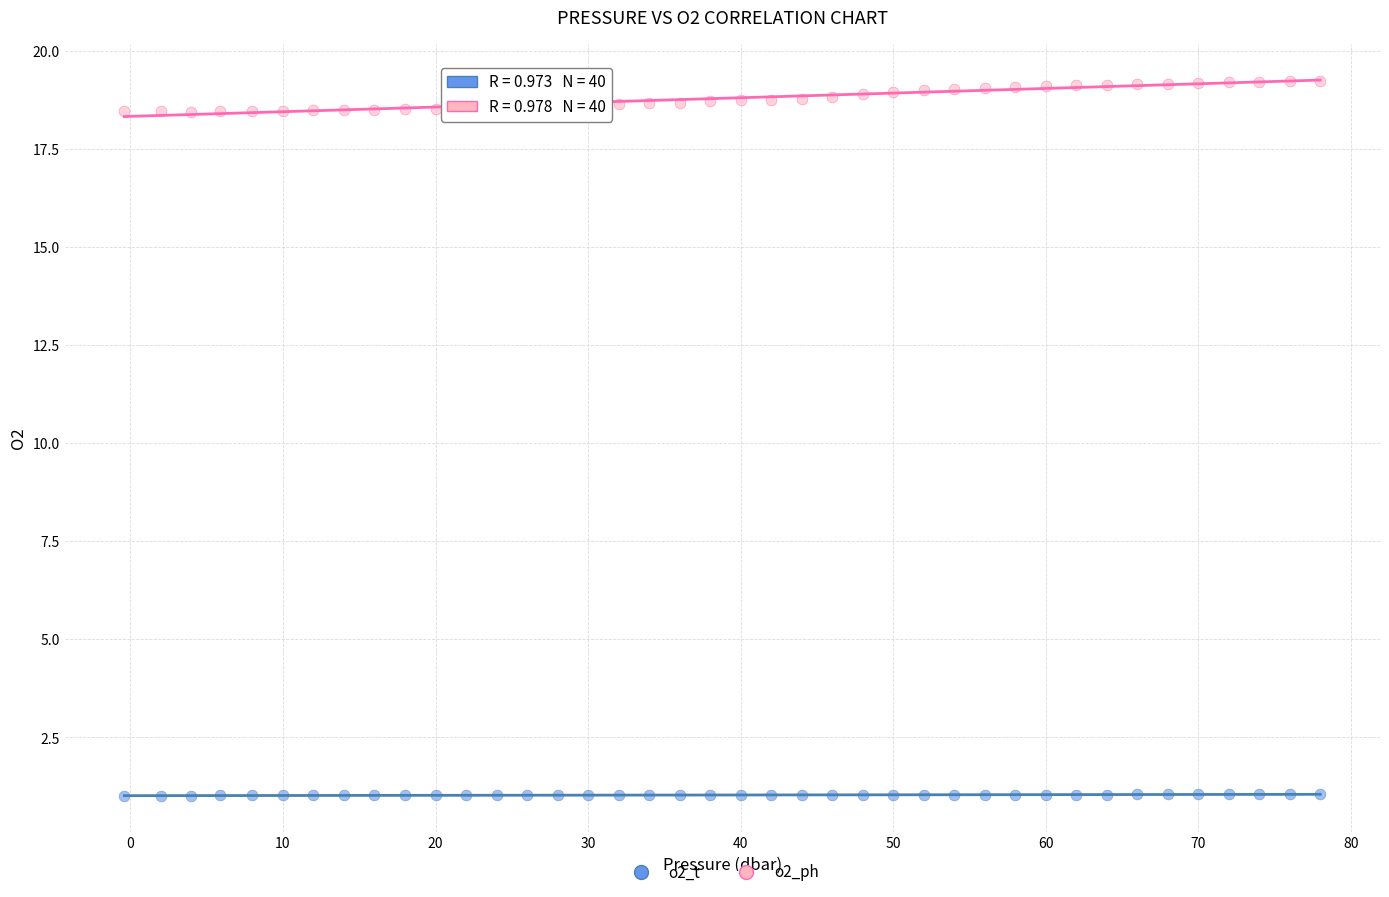

Which series reaches the maximum Y coordinate?

o2_ph